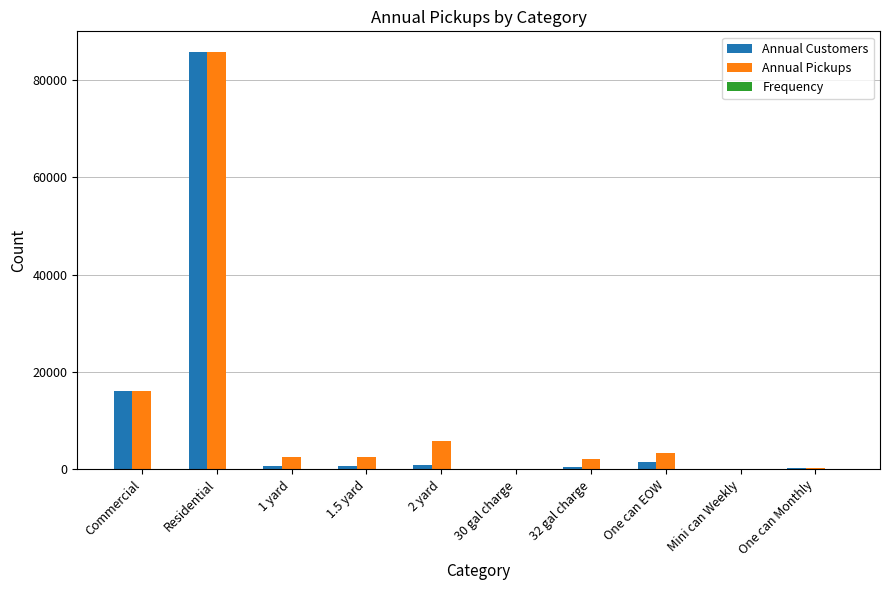

At which category is the sum across all series the highest?

Residential